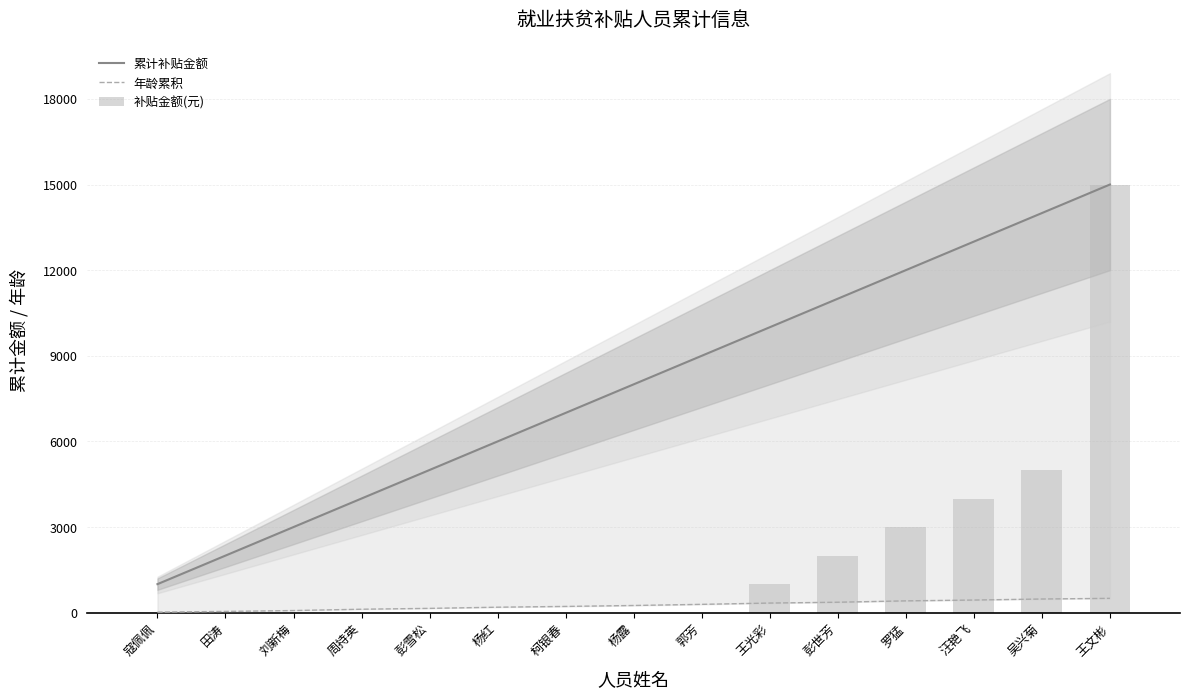

What are all the series names shown in the legend?

累计补贴金额, 年龄累积, 补贴金额(元)